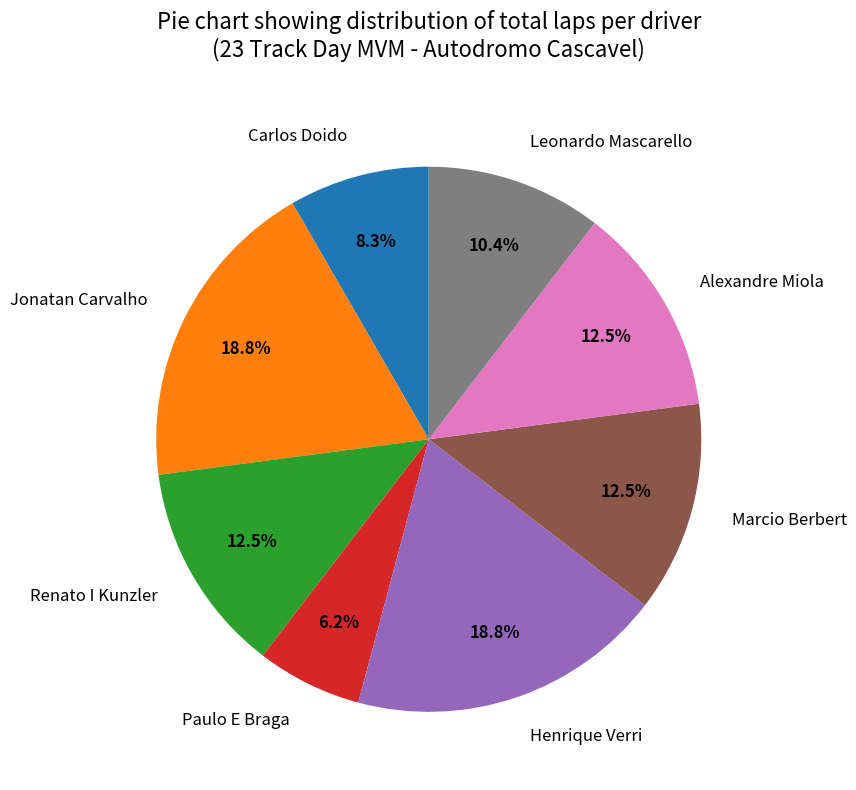

Which category has the smallest portion of the pie?

Paulo E Braga